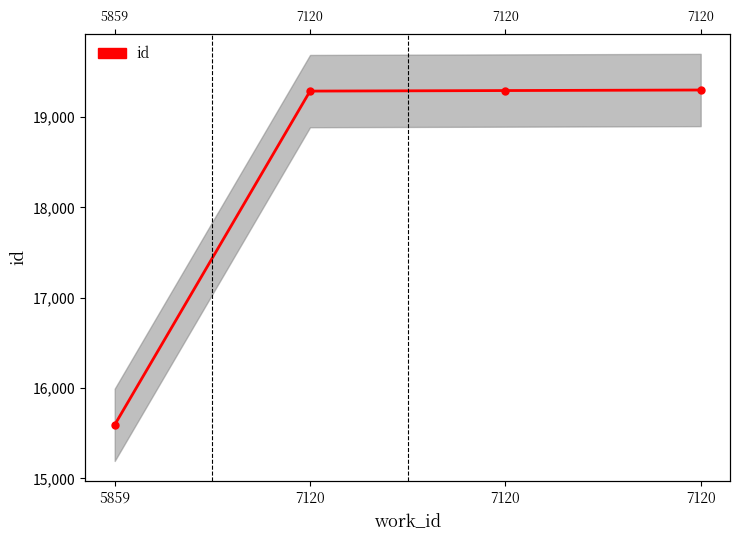

Reading right to left, transcribe all the data shown in this chart.

19298	19292	19286	15593